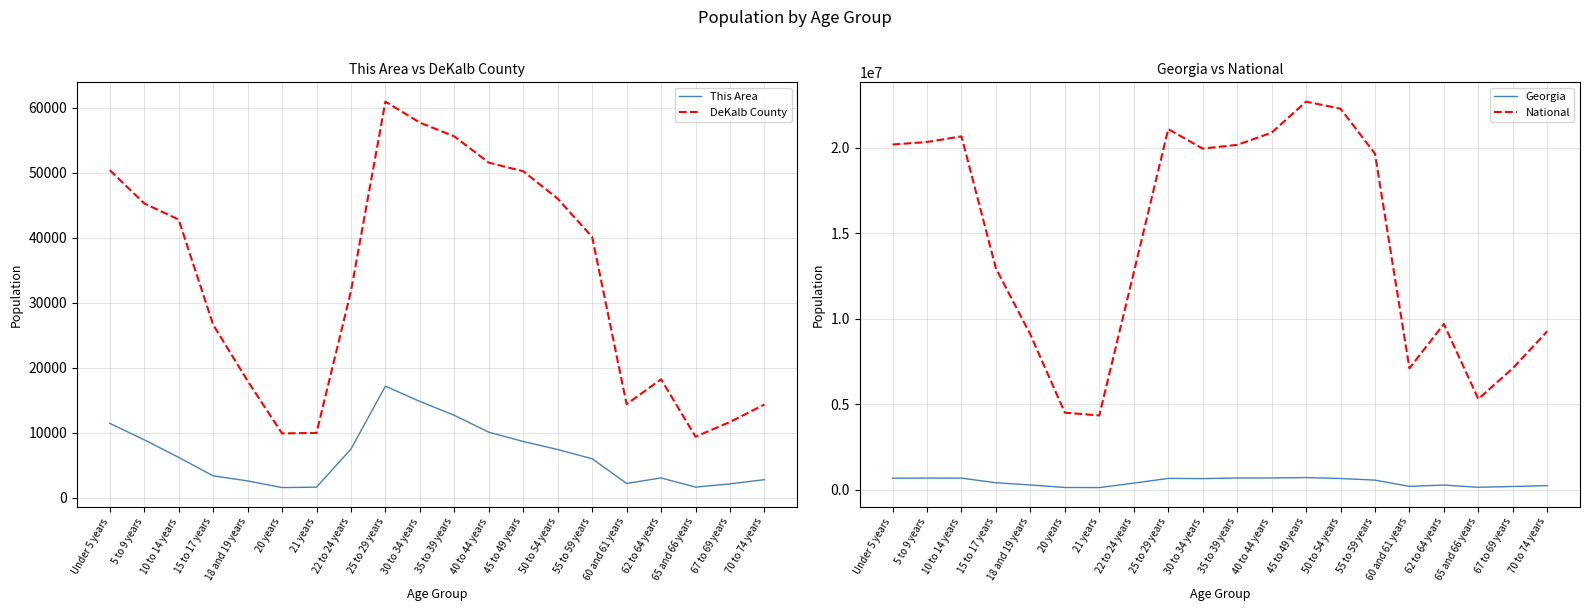

What position from the left is 18 and 19 years?

5